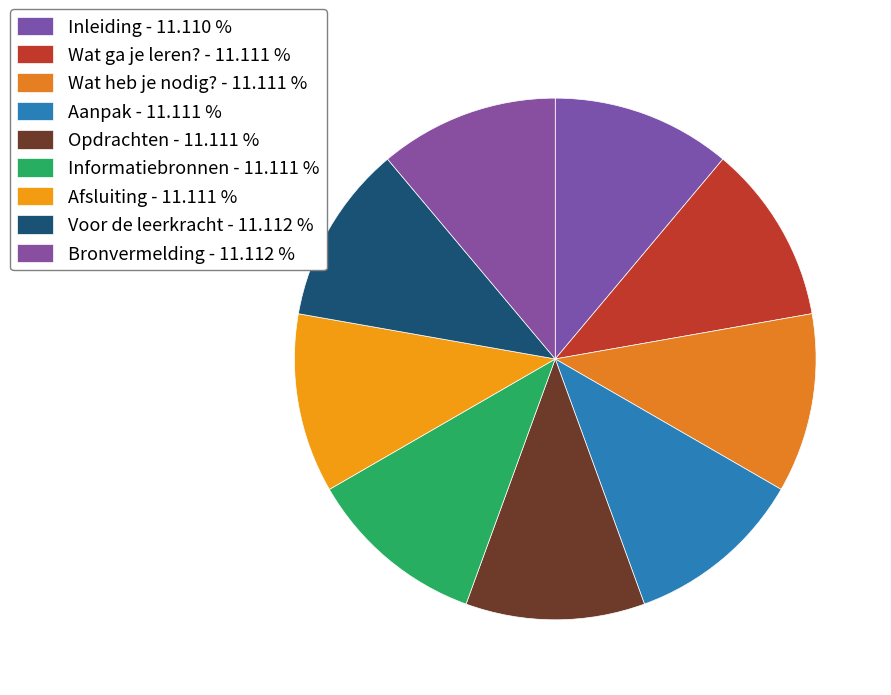

Is it true that Aanpak is 1% of the pie?

False